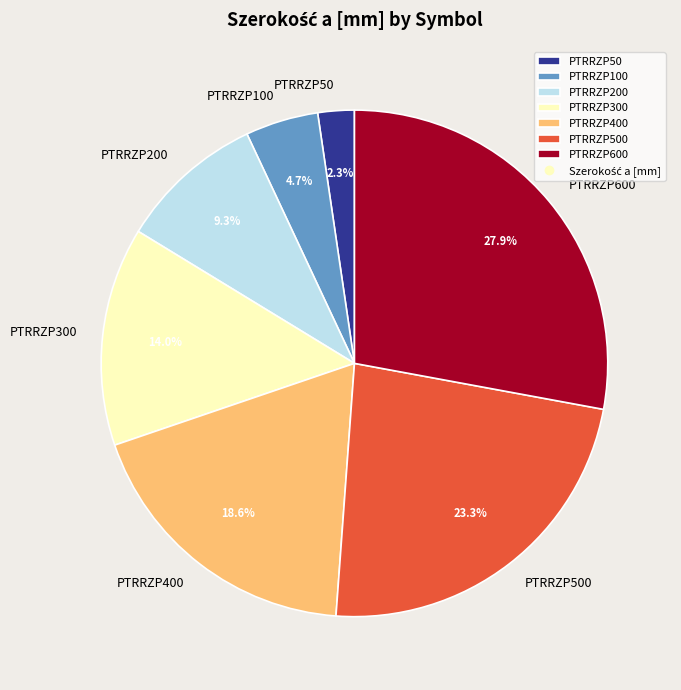

Does any single category account for the majority?

No